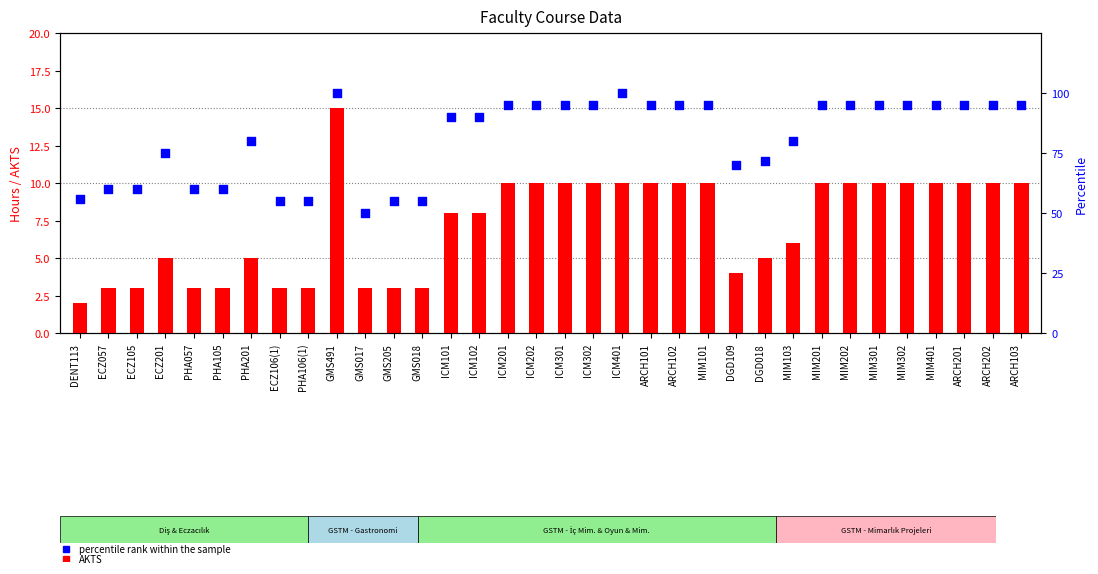

Is the value of Percentile rank within the sample at MIM401 greater than the value of AKTS at PHA057?

Yes